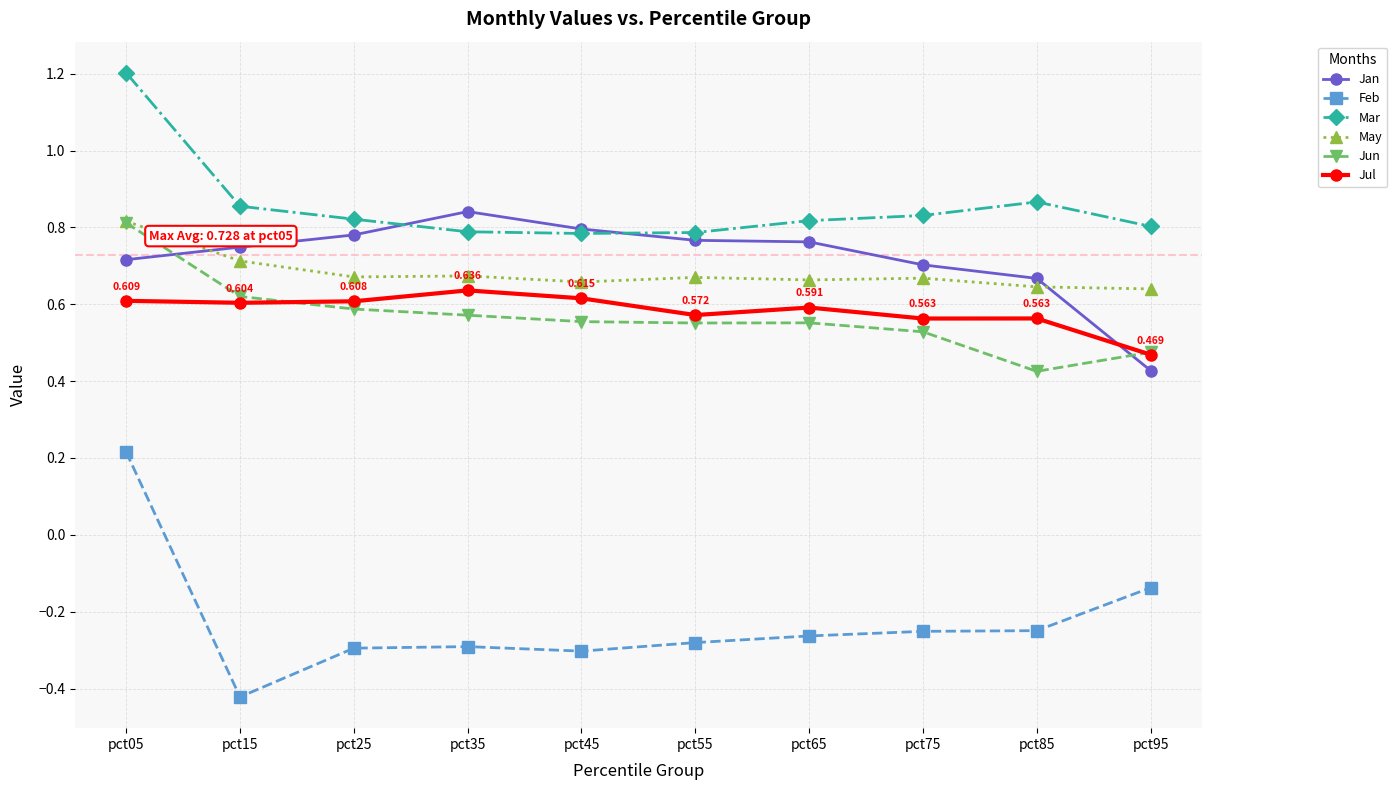

Which series has the largest range (max minus min)?

Feb